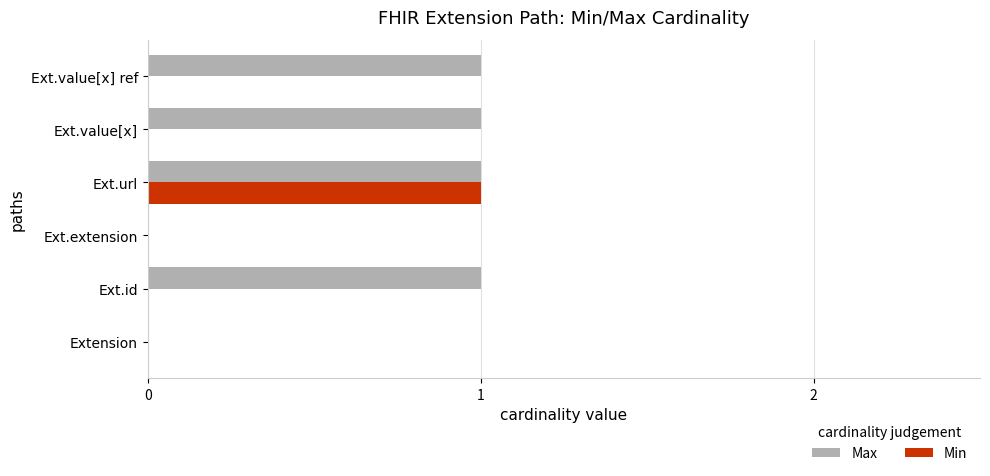

The value of Max at Extension is 1. True or false?

False